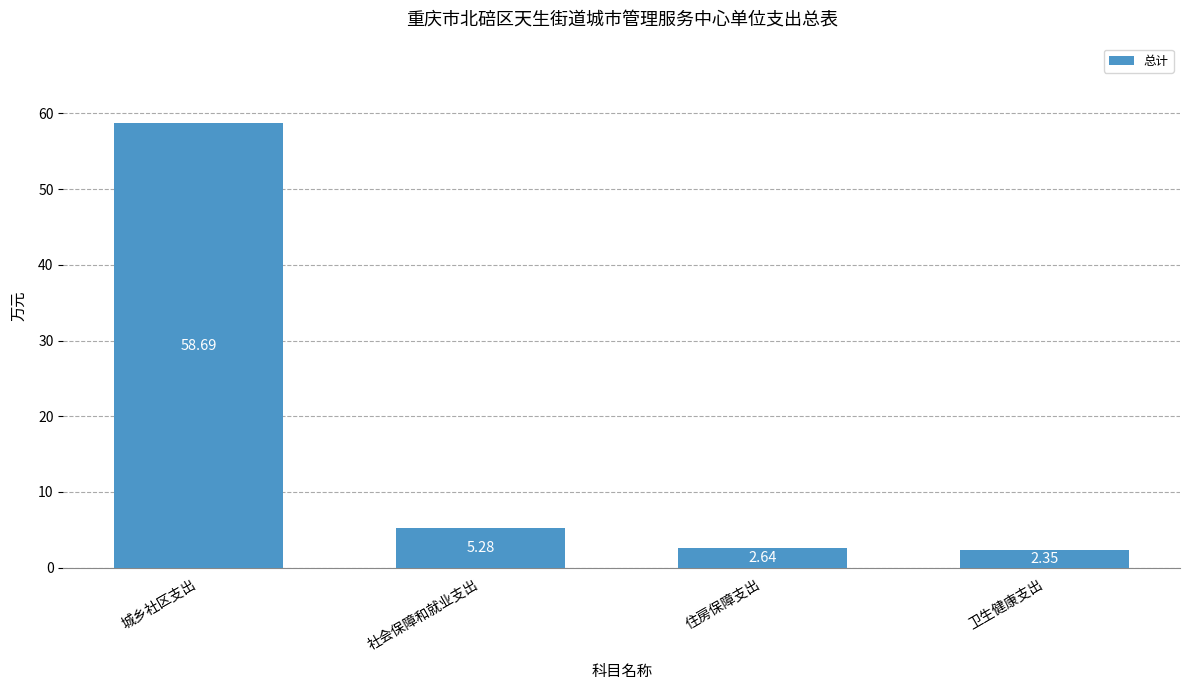

What is the label of the 4th bar from the left?

卫生健康支出